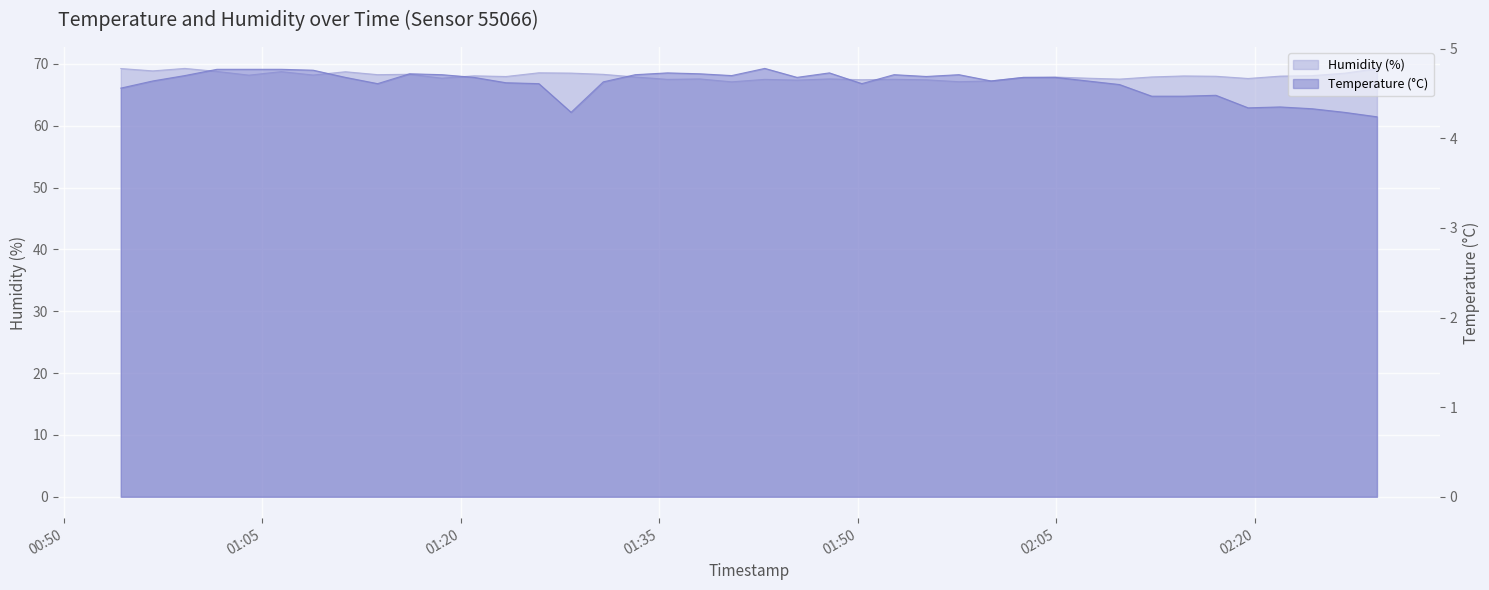

How many distinct data groups are displayed?

2